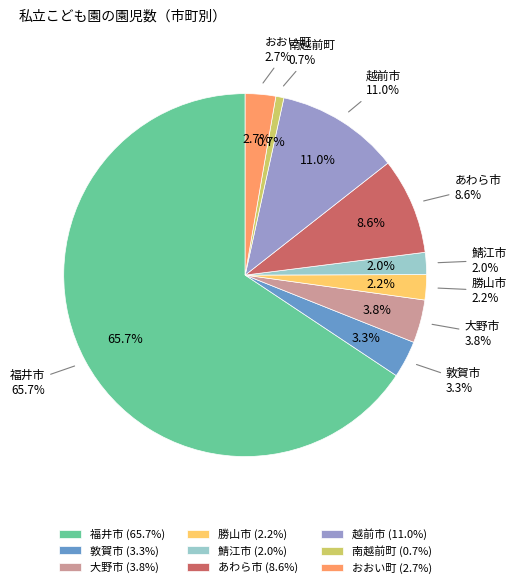

Is there any slice that represents more than half of the pie?

Yes